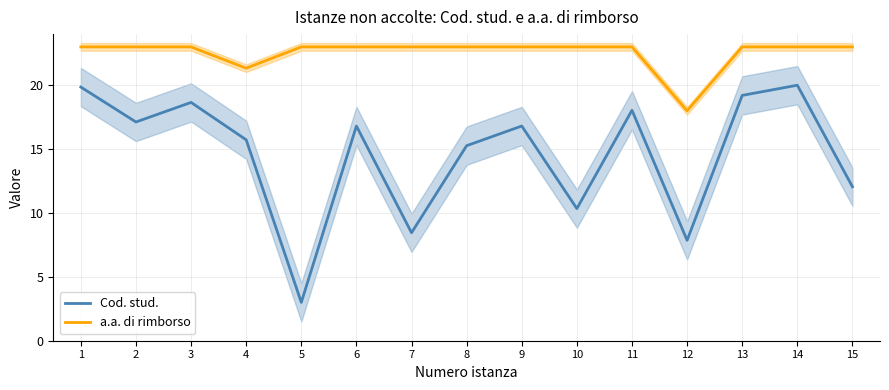

What are all the series names shown in the legend?

Cod. stud., a.a. di rimborso